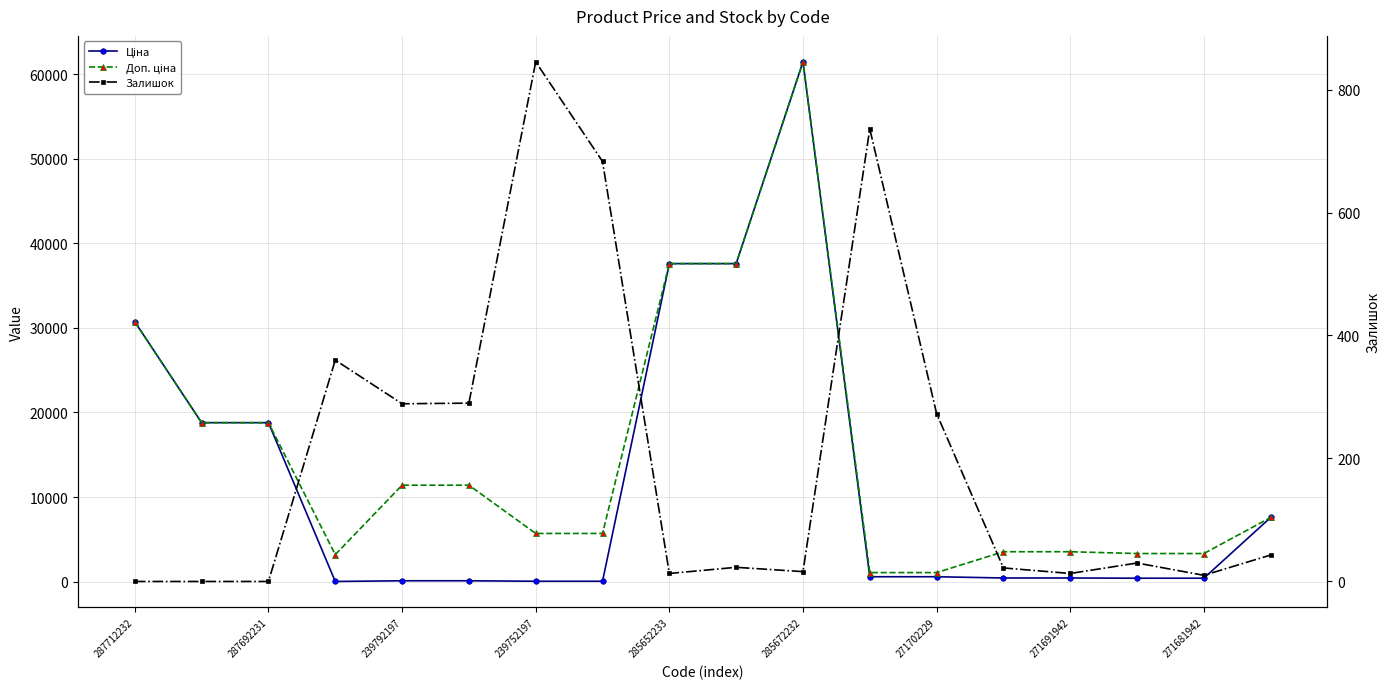

What is the label of the 7th point from the right?

11